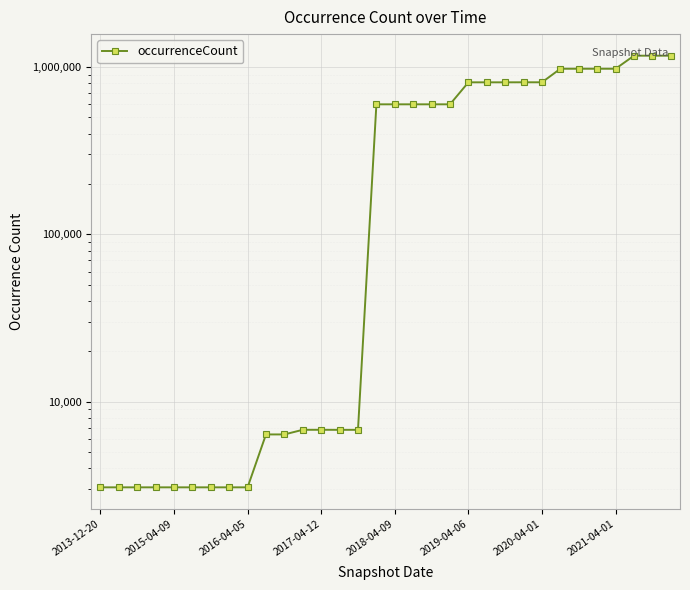

Rank the categories by value from highest to lowest.

31, 30, 29, 27, 28, 25, 26, 24, 23, 20, 21, 22, 15, 16, 17, 18, 19, 11, 12, 13, 14, 9, 10, 2013-12-20, 2015-04-09, 2016-04-05, 2017-04-12, 2018-04-09, 2019-04-06, 2020-04-01, 2021-04-01, 8